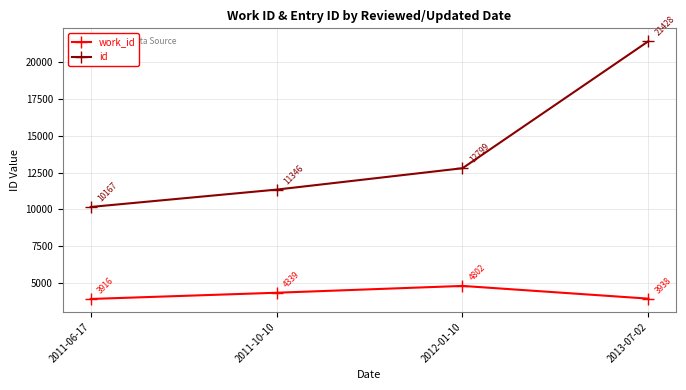

At 2011-06-17, list the series in order from smallest to largest.

work_id, id